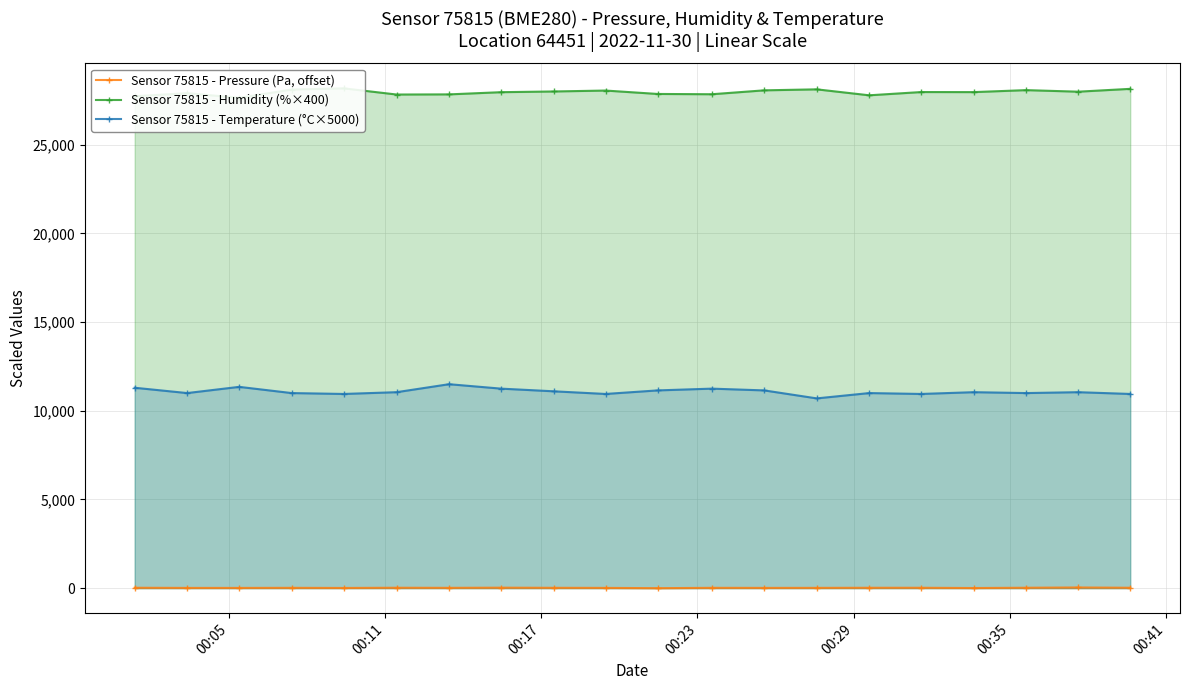

True or false: Sensor 75815 - Temperature (°C×5000) and Sensor 75815 - Pressure (Pa, offset) cross at least once.

False